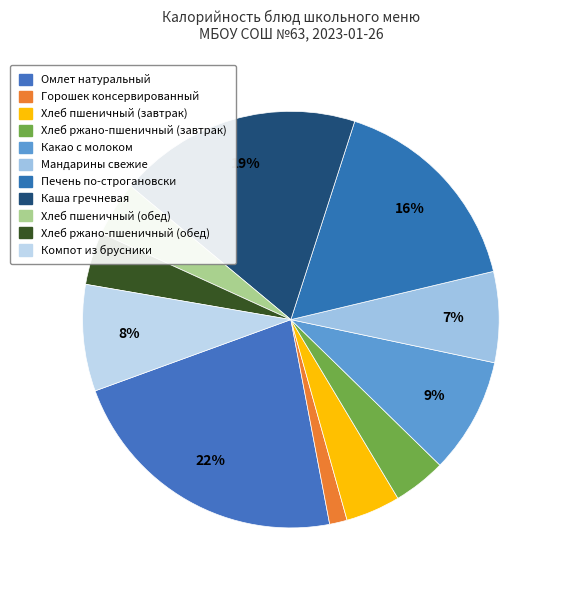

How much of the chart is everything except Хлеб ржано-пшеничный (завтрак)?

95.9%